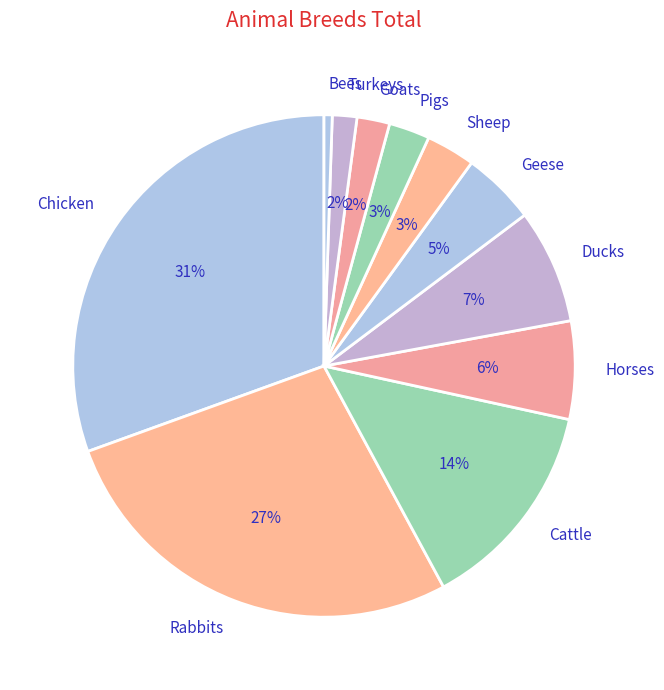

What is the ratio of the value at Goats to the value at Sheep?

0.7